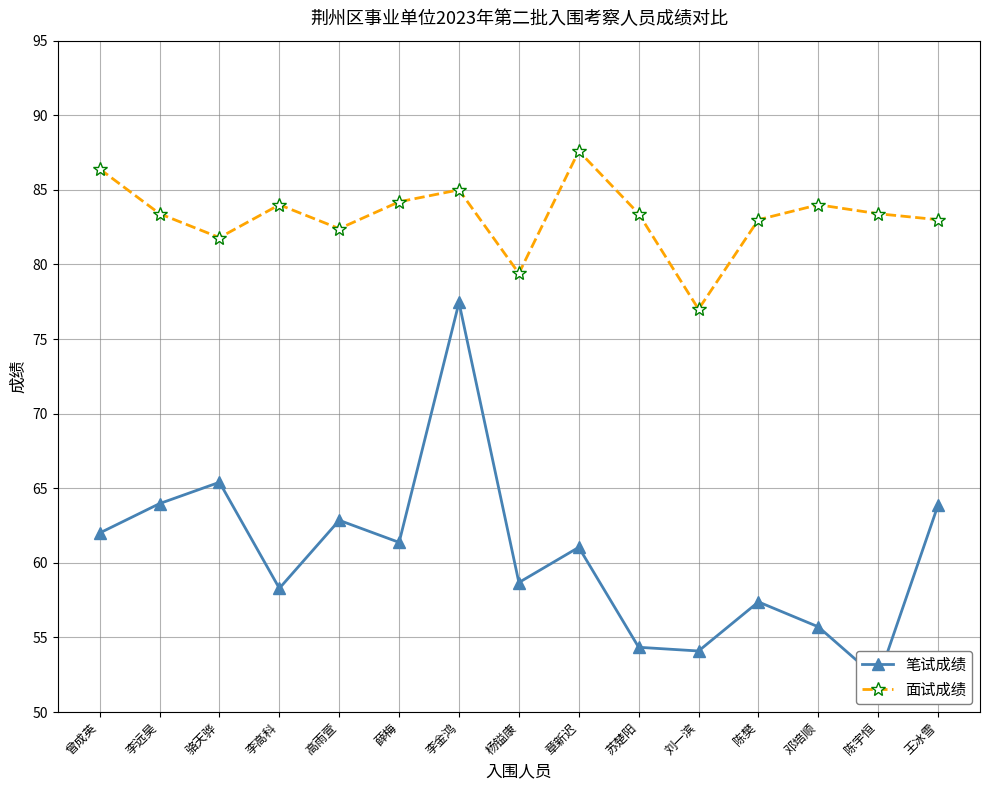

Does the chart display data point markers on the line(s)?

Yes